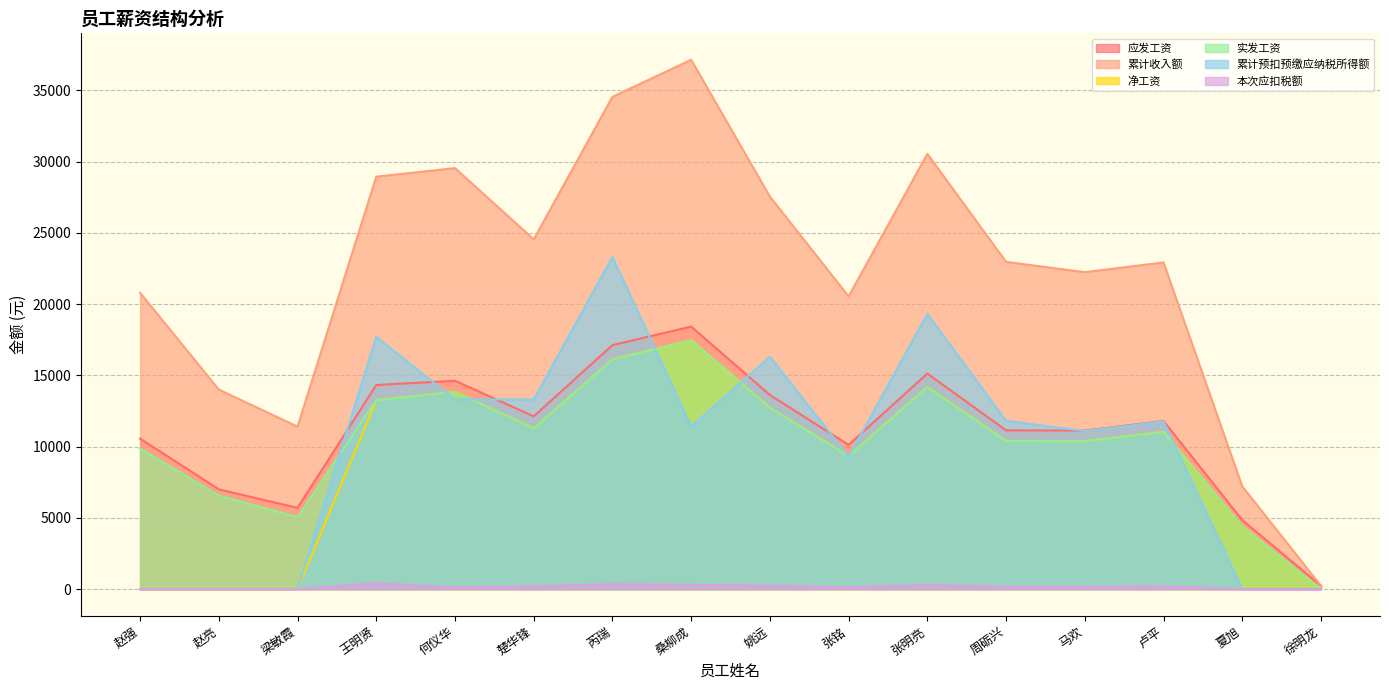

Which category has the lowest value across all series?

徐明龙